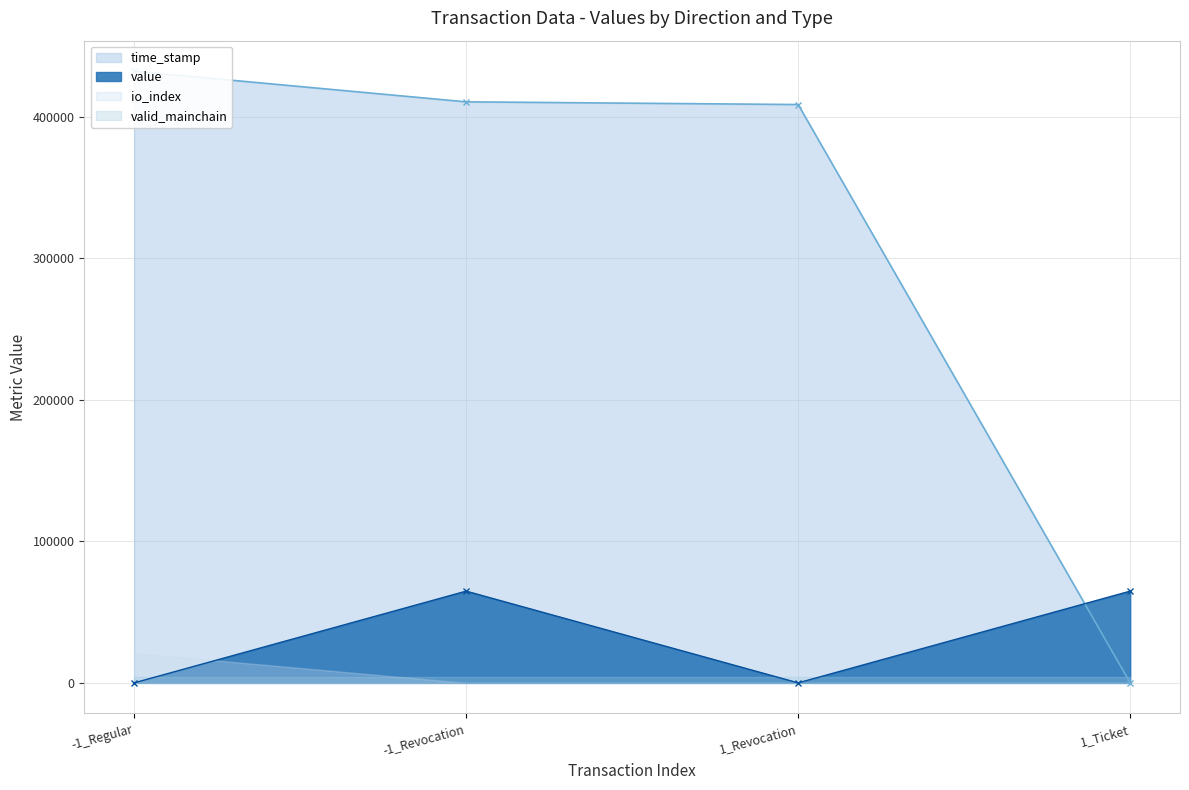

What is the spread (max minus min) of values at -1_Regular?

432236.0